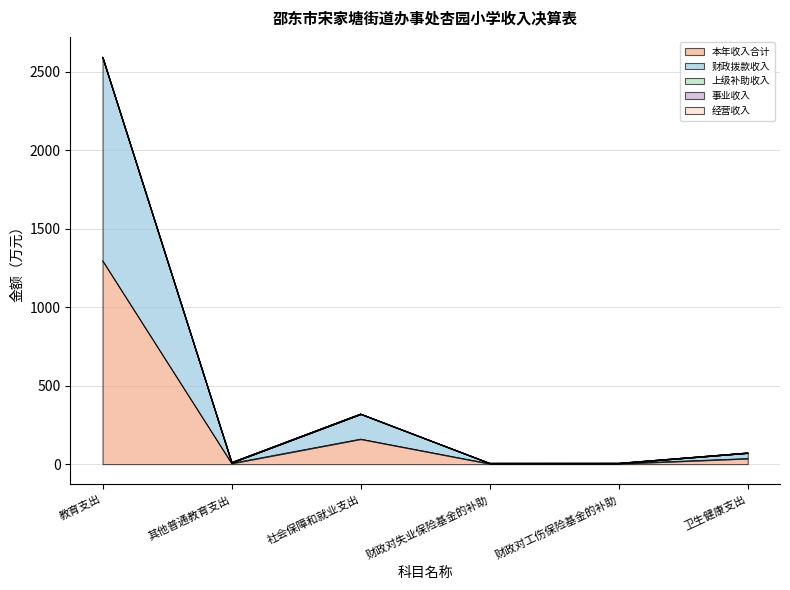

Does the chart have visible grid lines?

Yes